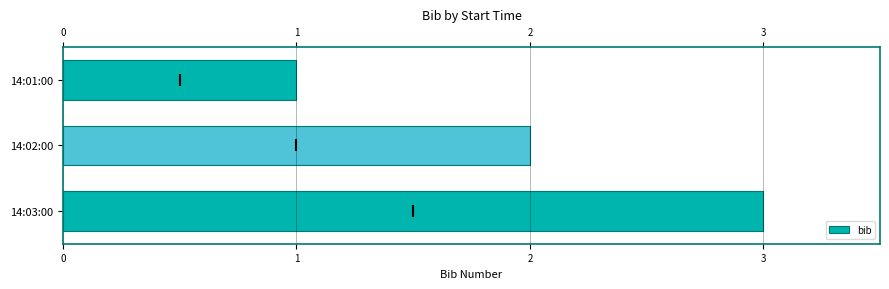

How many distinct data groups are displayed?

1